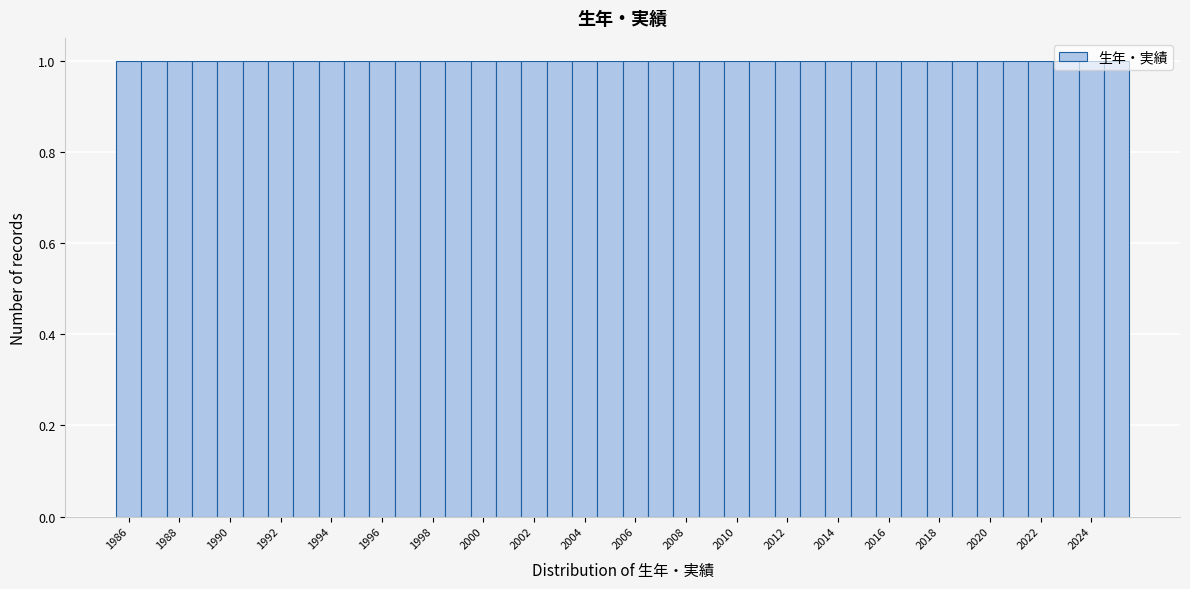

Reading left to right, transcribe this chart: for each bar, give the range it covers on the x-axis and its height. Neither the bar edges nor the heights are printed on the chart, so give them approximately, as read against the axes.

1985.5 to 1986.5: 1
1986.5 to 1987.5: 1
1987.5 to 1988.5: 1
1988.5 to 1989.5: 1
1989.5 to 1990.5: 1
1990.5 to 1991.5: 1
1991.5 to 1992.5: 1
1992.5 to 1993.5: 1
1993.5 to 1994.5: 1
1994.5 to 1995.5: 1
1995.5 to 1996.5: 1
1996.5 to 1997.5: 1
1997.5 to 1998.5: 1
1998.5 to 1999.5: 1
1999.5 to 2000.5: 1
2000.5 to 2001.5: 1
2001.5 to 2002.5: 1
2002.5 to 2003.5: 1
2003.5 to 2004.5: 1
2004.5 to 2005.5: 1
2005.5 to 2006.5: 1
2006.5 to 2007.5: 1
2007.5 to 2008.5: 1
2008.5 to 2009.5: 1
2009.5 to 2010.5: 1
2010.5 to 2011.5: 1
2011.5 to 2012.5: 1
2012.5 to 2013.5: 1
2013.5 to 2014.5: 1
2014.5 to 2015.5: 1
2015.5 to 2016.5: 1
2016.5 to 2017.5: 1
2017.5 to 2018.5: 1
2018.5 to 2019.5: 1
2019.5 to 2020.5: 1
2020.5 to 2021.5: 1
2021.5 to 2022.5: 1
2022.5 to 2023.5: 1
2023.5 to 2024.5: 1
2024.5 to 2025.5: 1